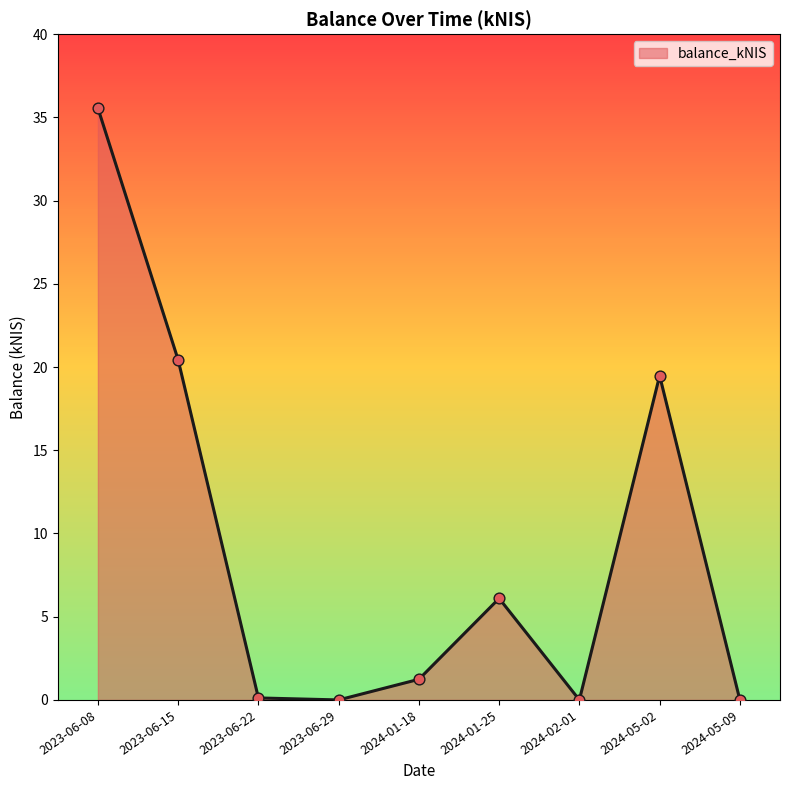

What is the change in value from 2023-06-15 to 2024-01-18?

-19.2